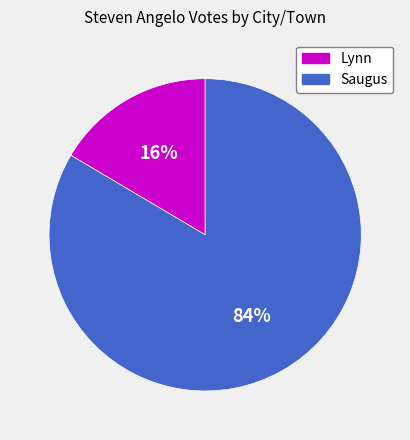

Do Saugus and Lynn together represent more than half of the pie?

Yes